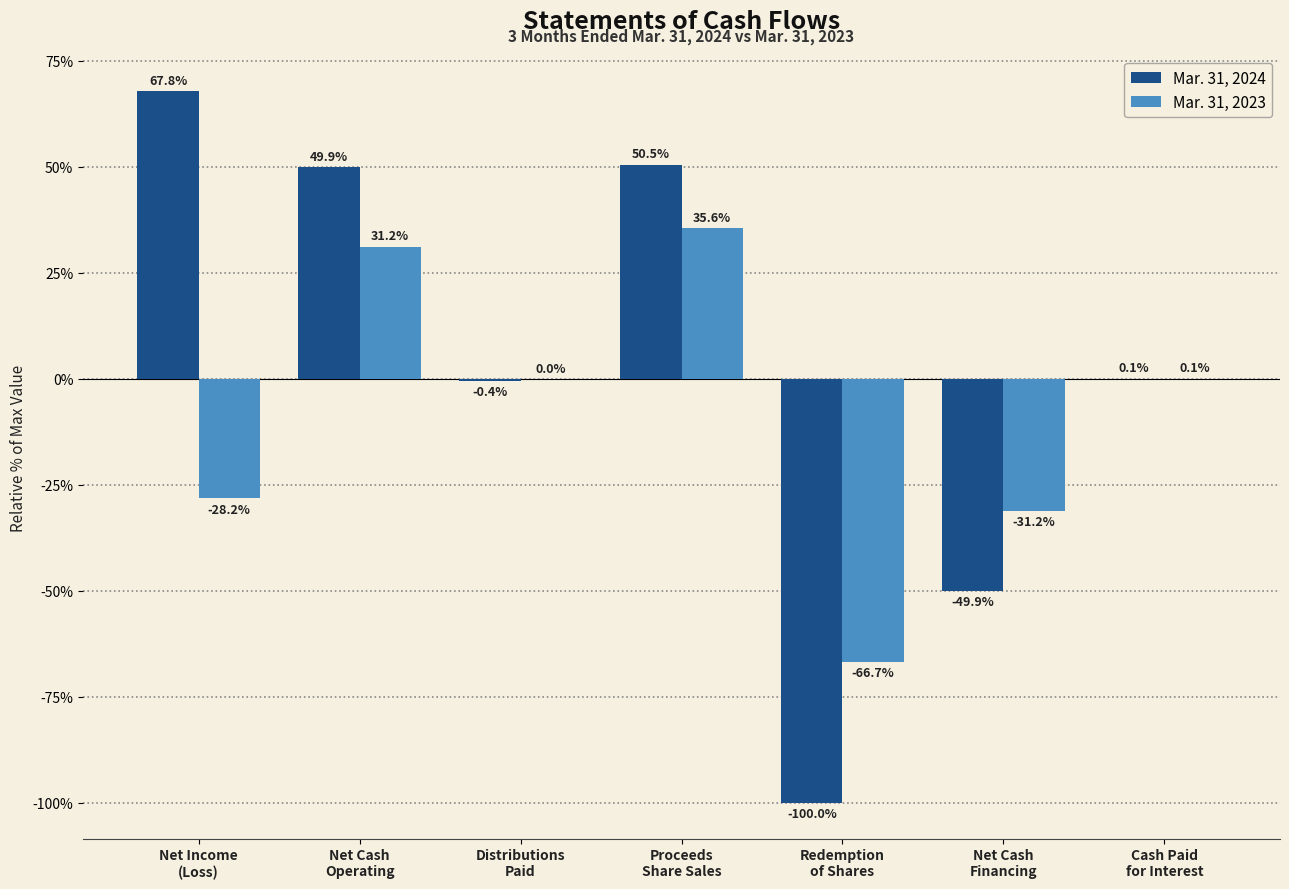

Which series has the largest total across all categories?

Mar. 31, 2024